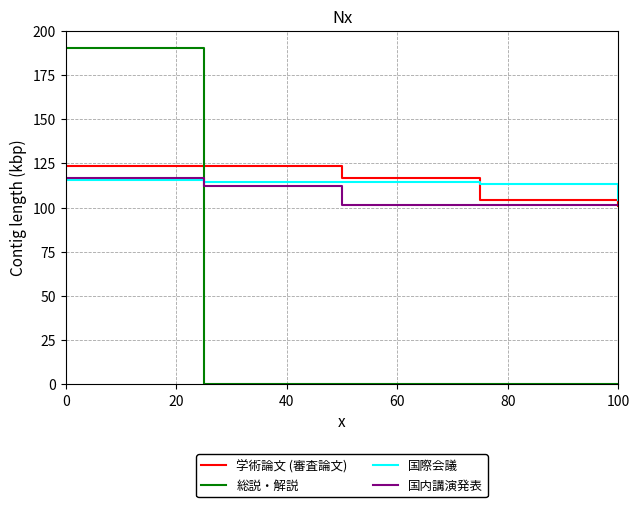

How many lines are shown in the chart?

4